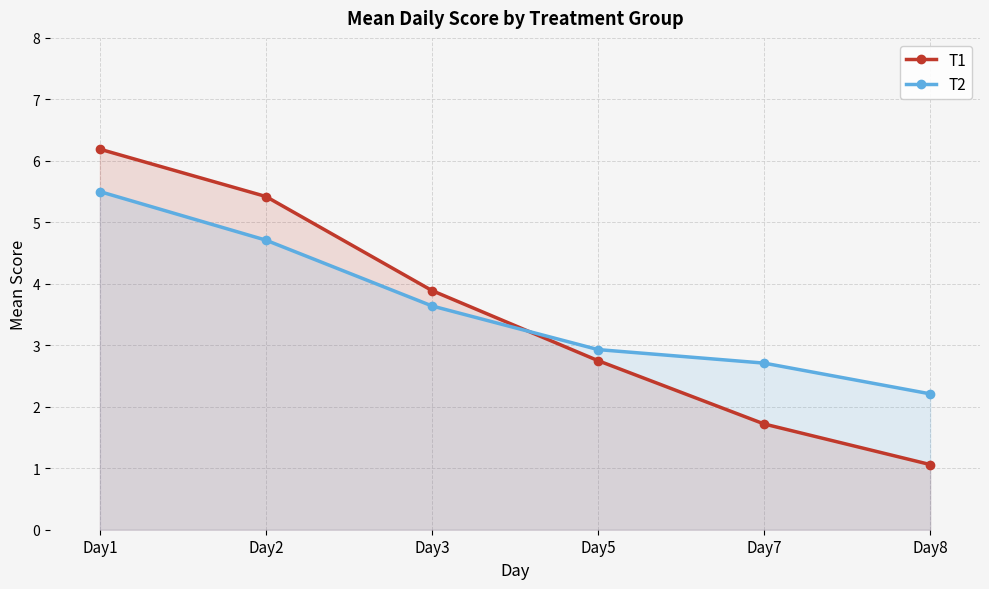

What is the value of the T2 point at the 4th from the left?

2.9